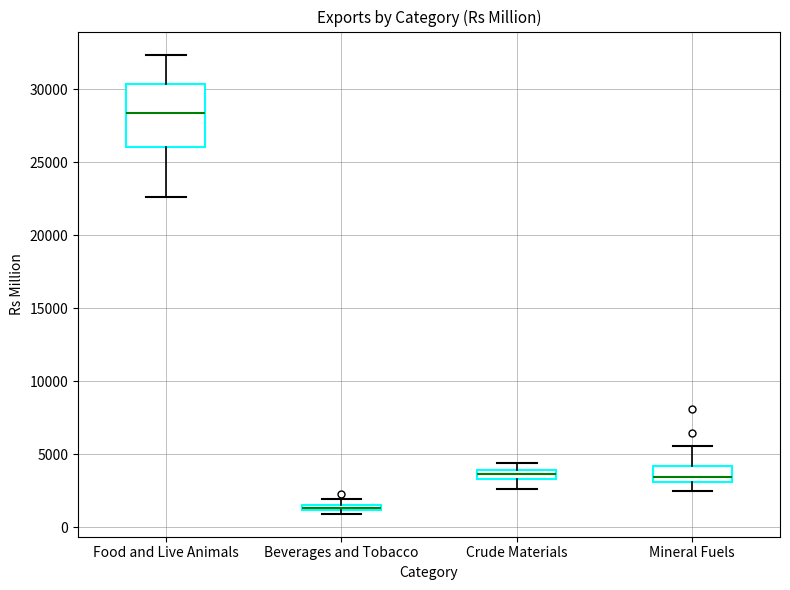

Where is the upper edge of the box for Mineral Fuels on the y-axis? The values are not printed on the chart, so give them approximately, as read against the axis.

4000